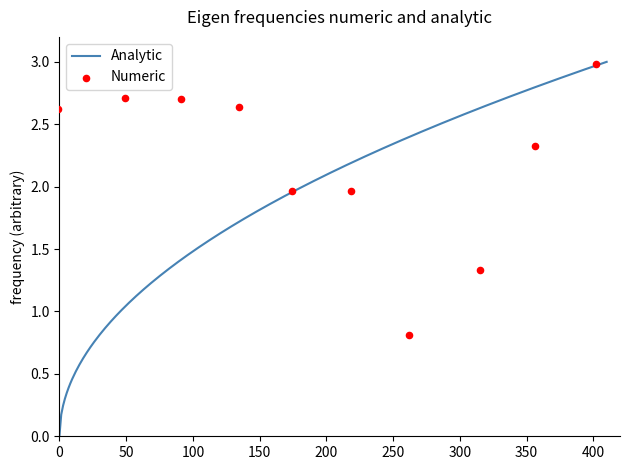

What is the change in value from e to h?

-0.6